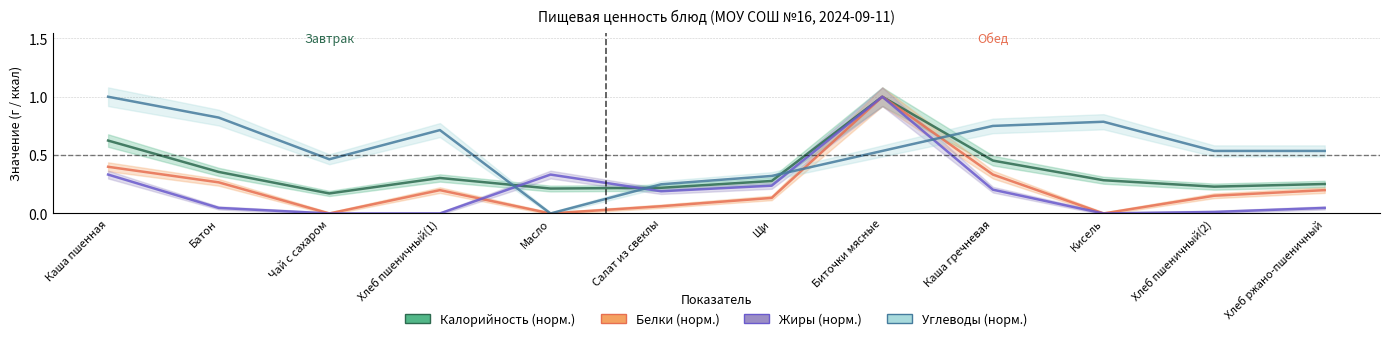

List the labels in order of Белки value, smallest first.

Чай с сахаром, Масло, Кисель, Салат из свеклы, Щи, Хлеб пшеничный(2), Хлеб пшеничный(1), Хлеб ржано-пшеничный, Батон, Каша гречневая, Каша пшенная, Биточки мясные